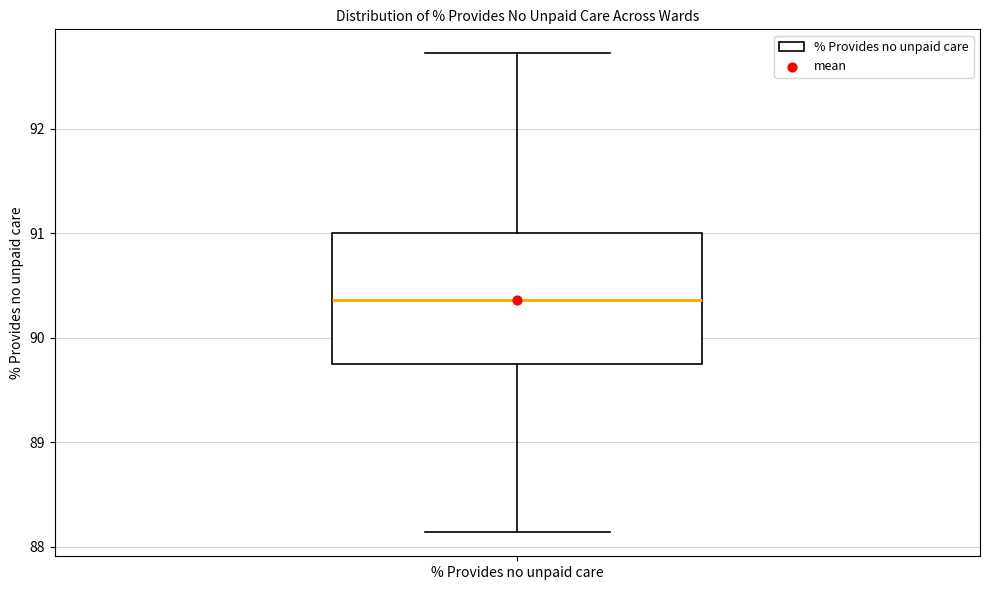

Where does the median line of the box for % Provides no unpaid care sit on the y-axis? The values are not printed on the chart, so give them approximately, as read against the axis.

90.4